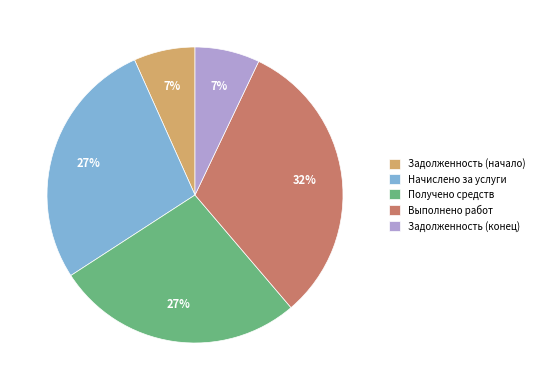

Combined, do Получено средств and Выполнено работ account for over 50%?

Yes